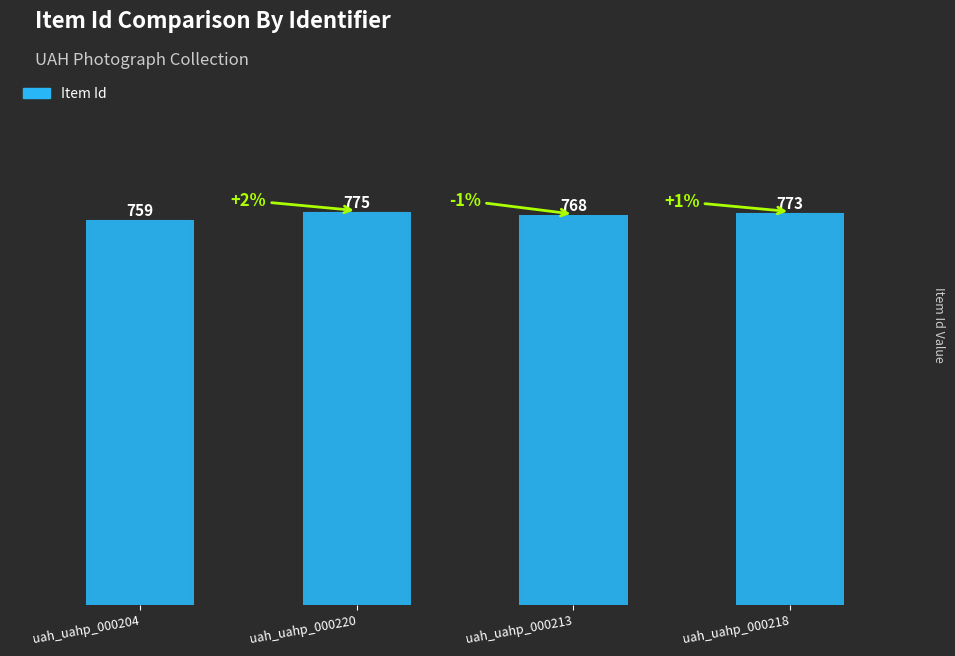

How many values are between 768 and 775?

3